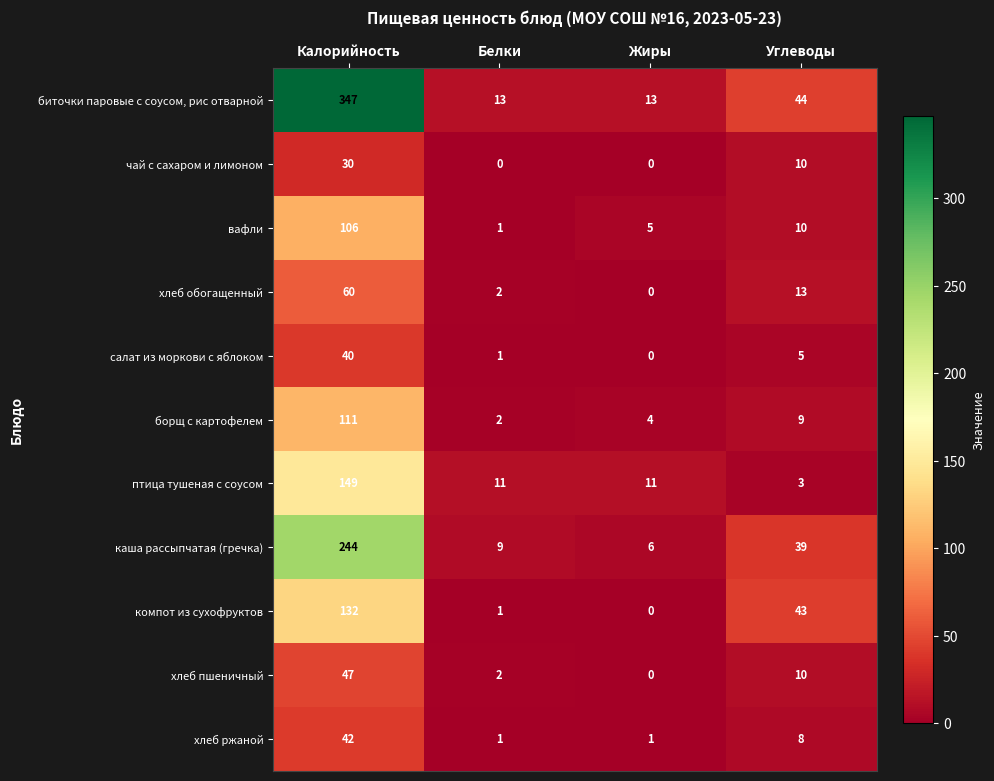

Between Калорийность and Белки, which series saw the biggest shift?

биточки паровые с соусом, рис отварной